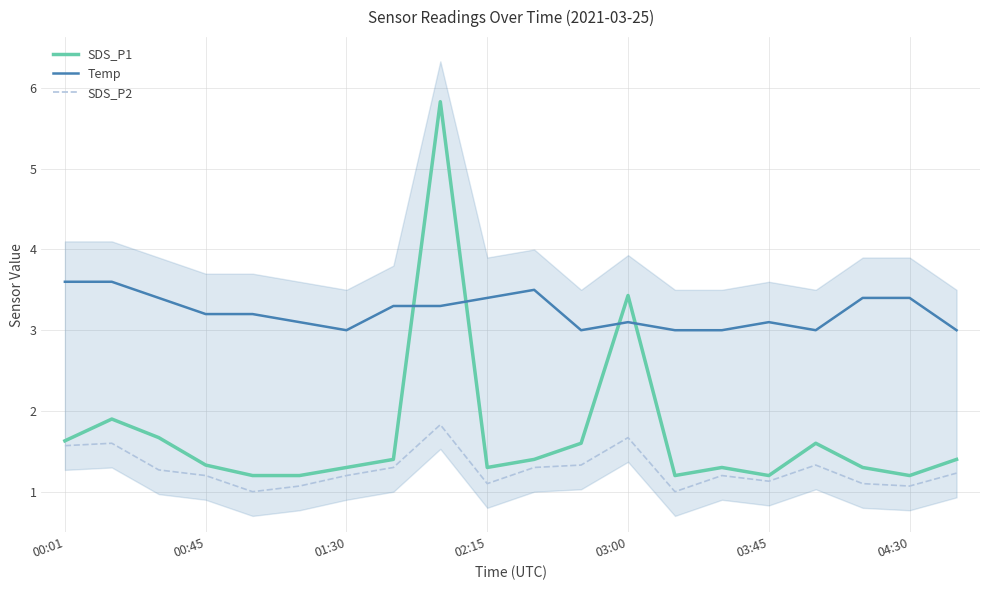

True or false: SDS_P2 and SDS_P1 cross at least once.

False